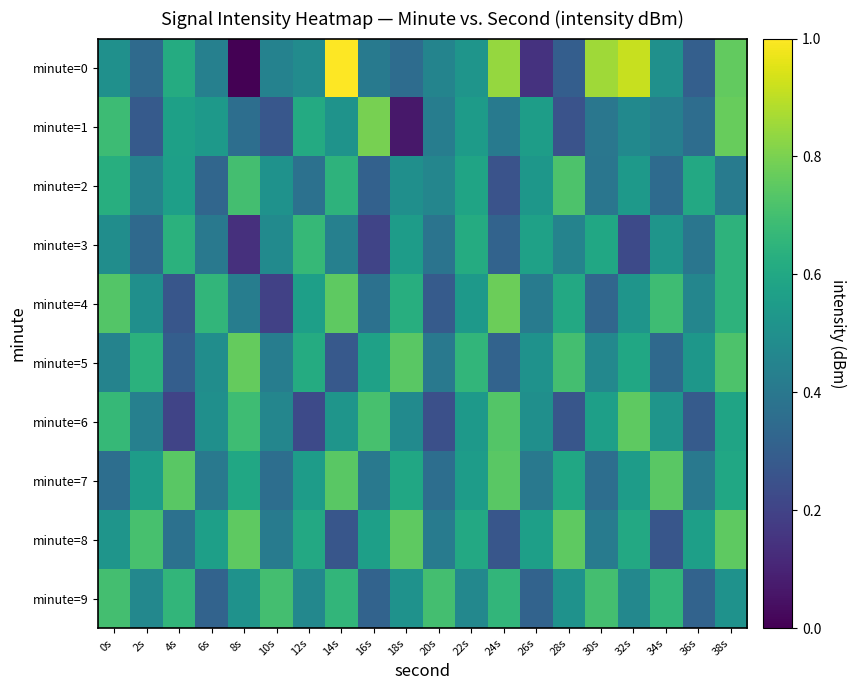

At 10s, list the series in order from smallest to largest.

minute=4, minute=1, minute=7, minute=8, minute=5, minute=0, minute=6, minute=3, minute=2, minute=9